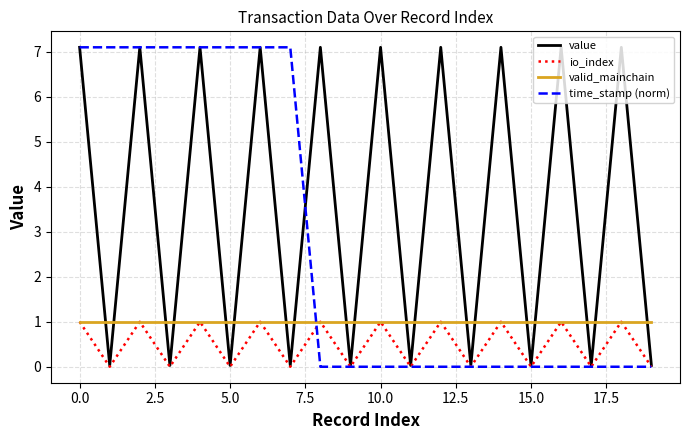

What is the greatest value displayed?

7.1